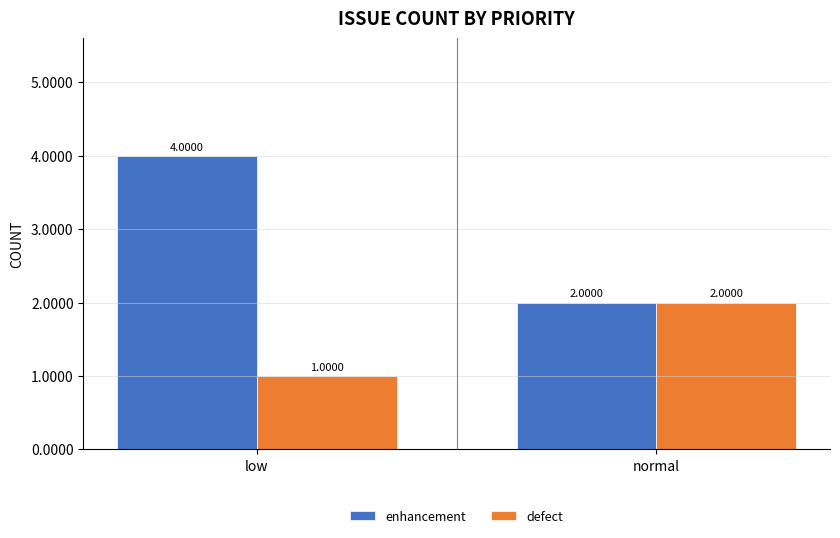

Which category has the lowest value across all series?

low